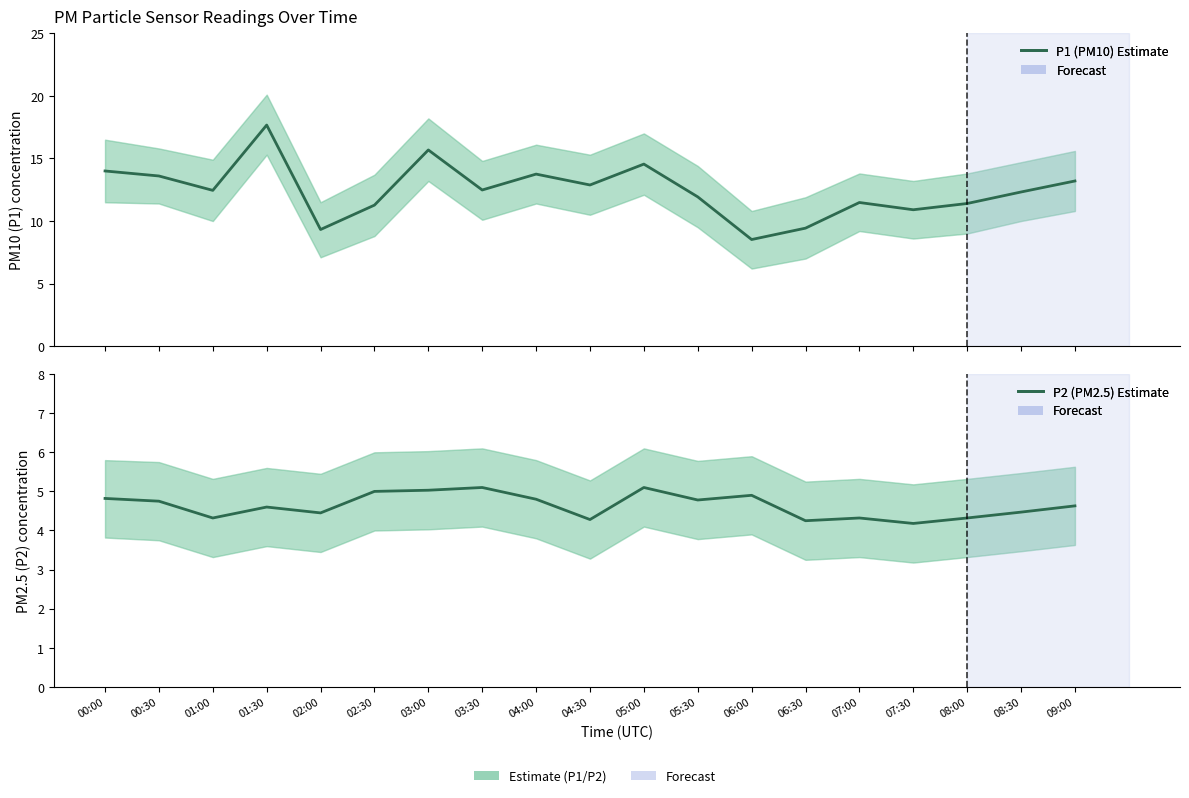

Where is the first local maximum for P1 (PM10) - Estimate?

01:30